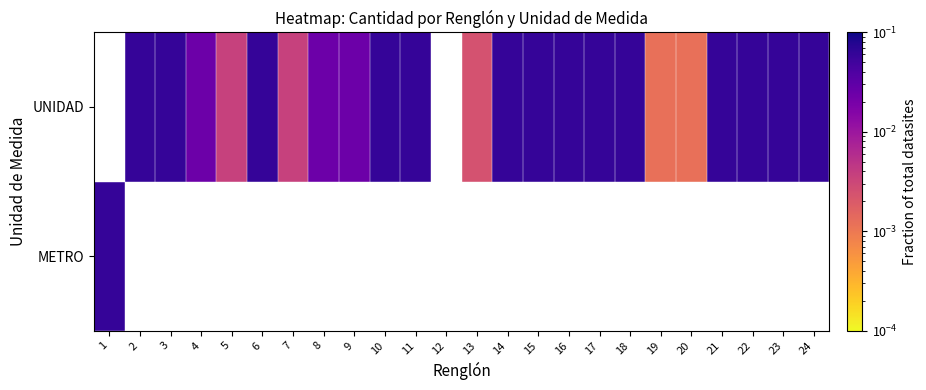

The value of UNIDAD at 16 is 0.1. True or false?

True